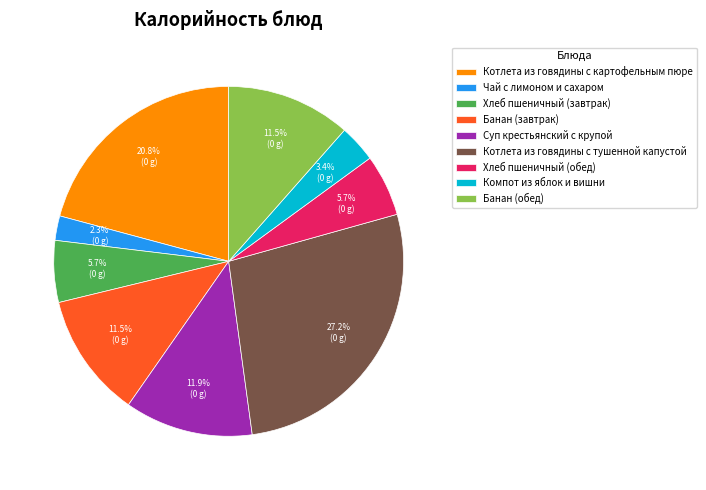

What percentage do Котлета из говядины с картофельным пюре and Чай с лимоном и сахаром together represent?

23.1%